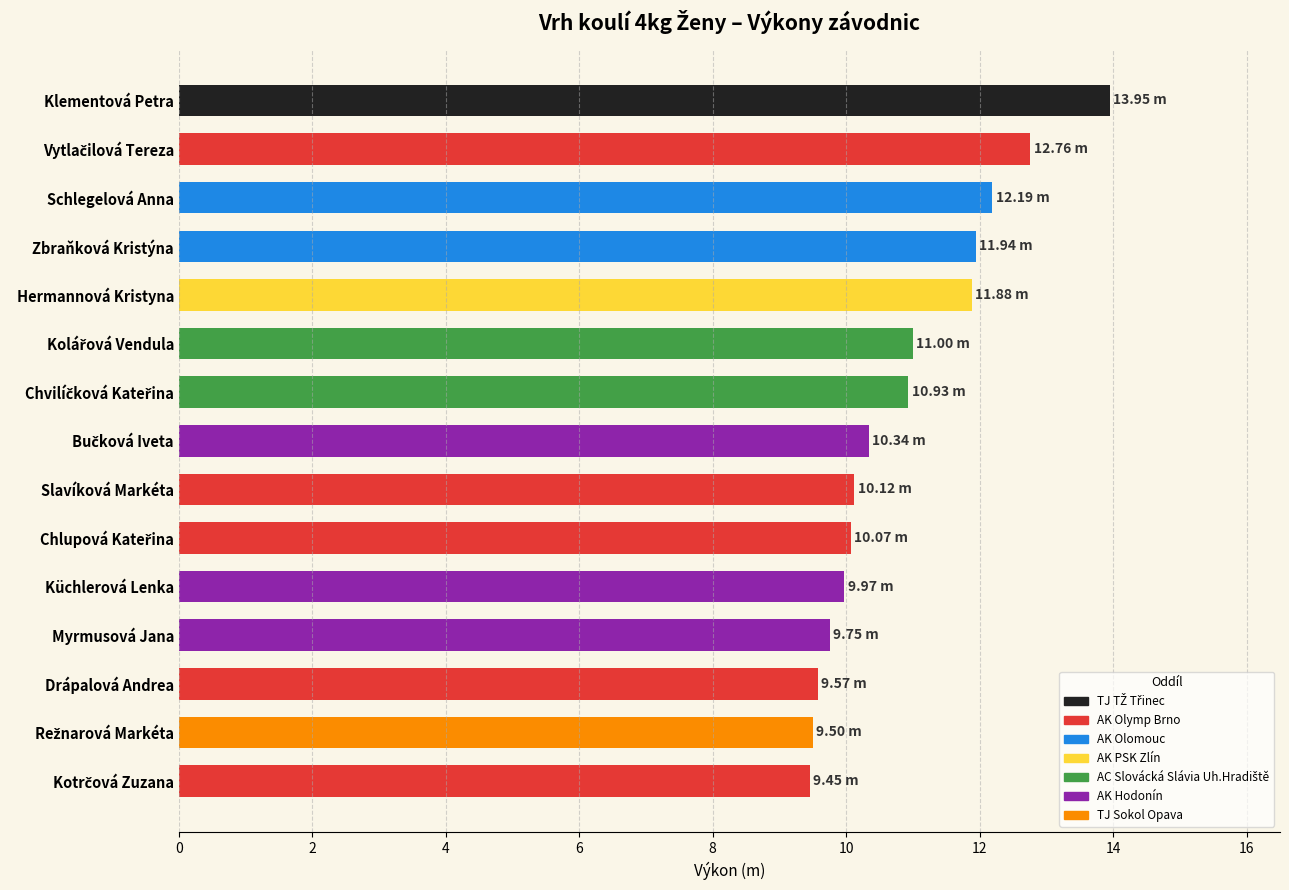

What is the change in value from Klementová Petra to Myrmusová Jana?

-4.2